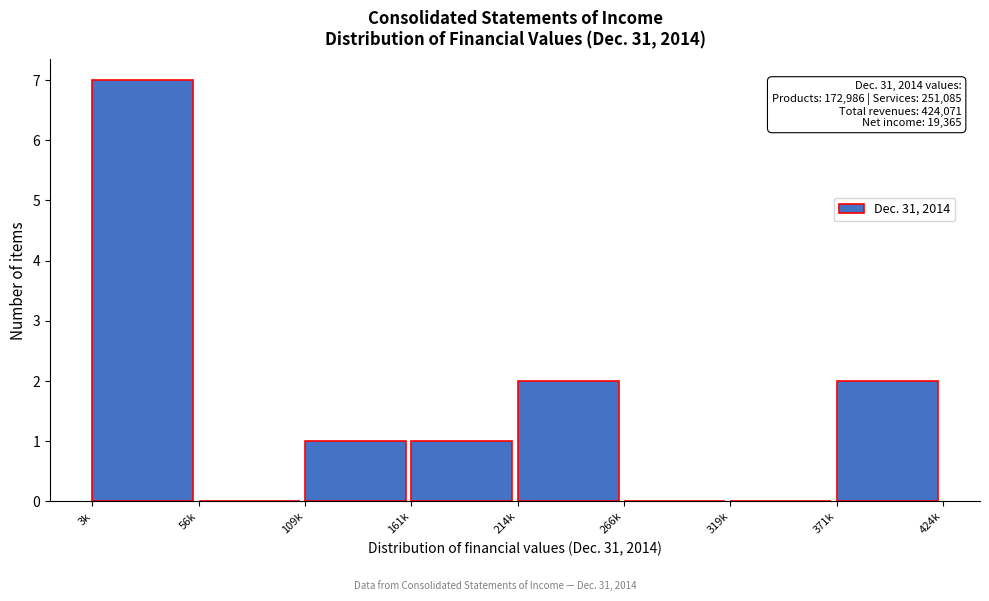

Reading left to right, transcribe all the data shown in this chart.

3k=7	56k=0	109k=1	161k=1	214k=2	266k=0	319k=0	371k=2